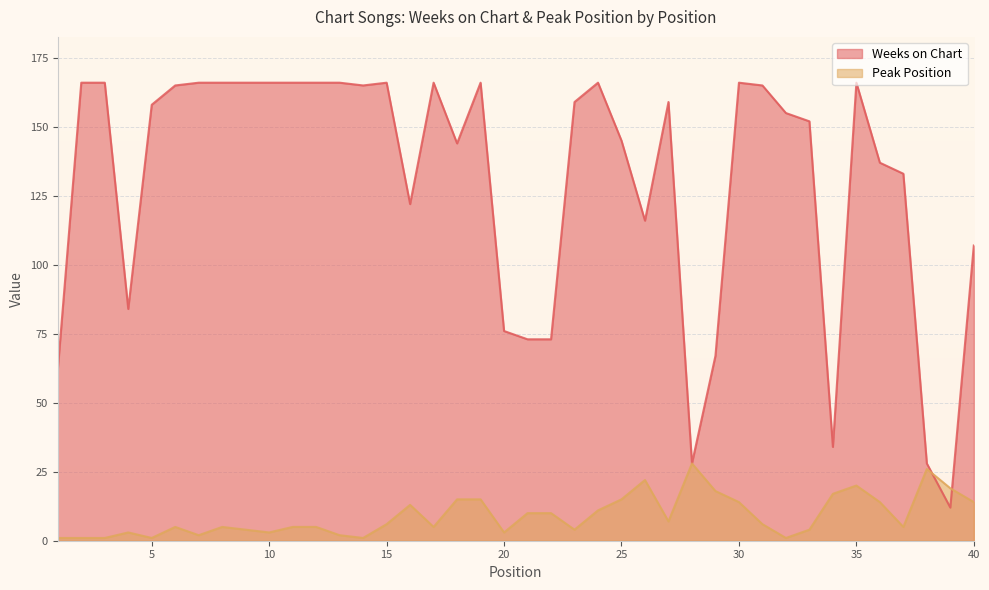

What is the maximum value shown in the chart?

166